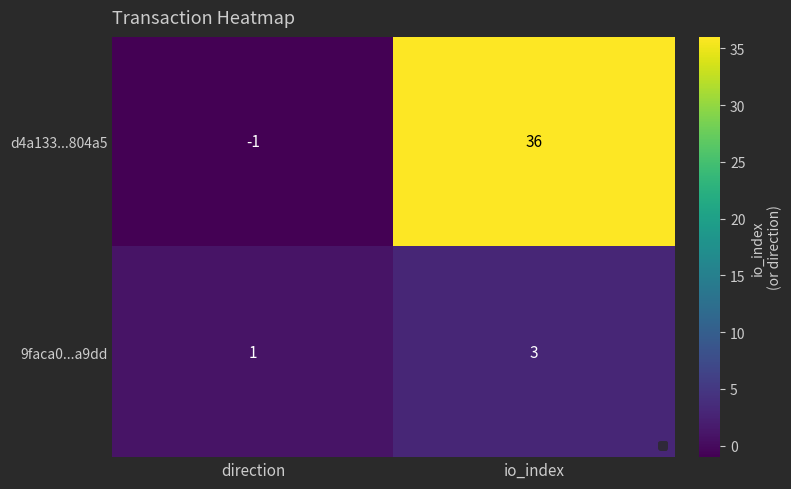

At which label is d4a133...804a5 closest to 17?

direction